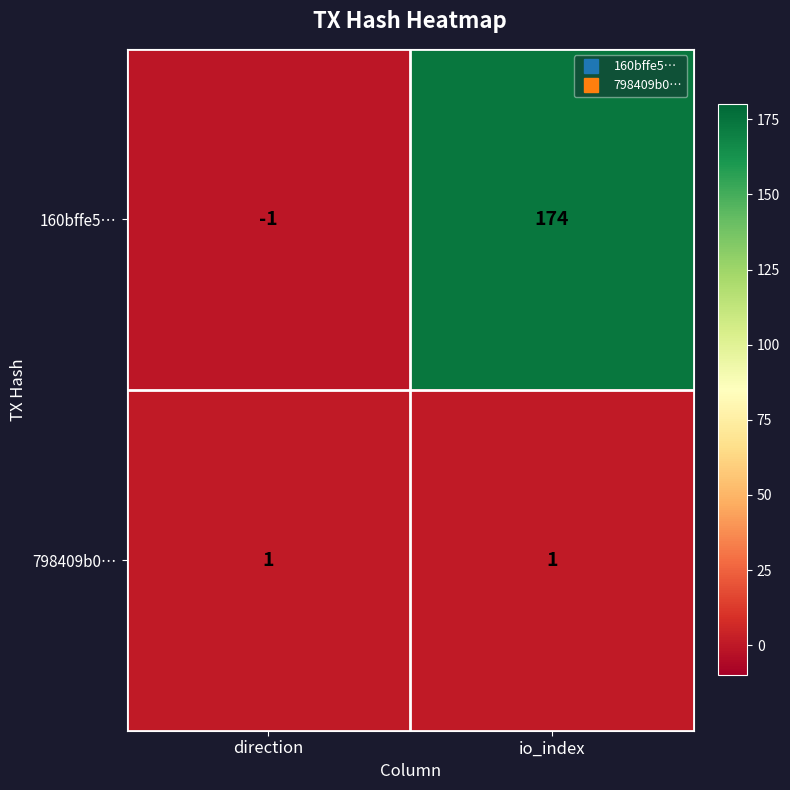

How many data points in 160bffe5… are less than 174?

1